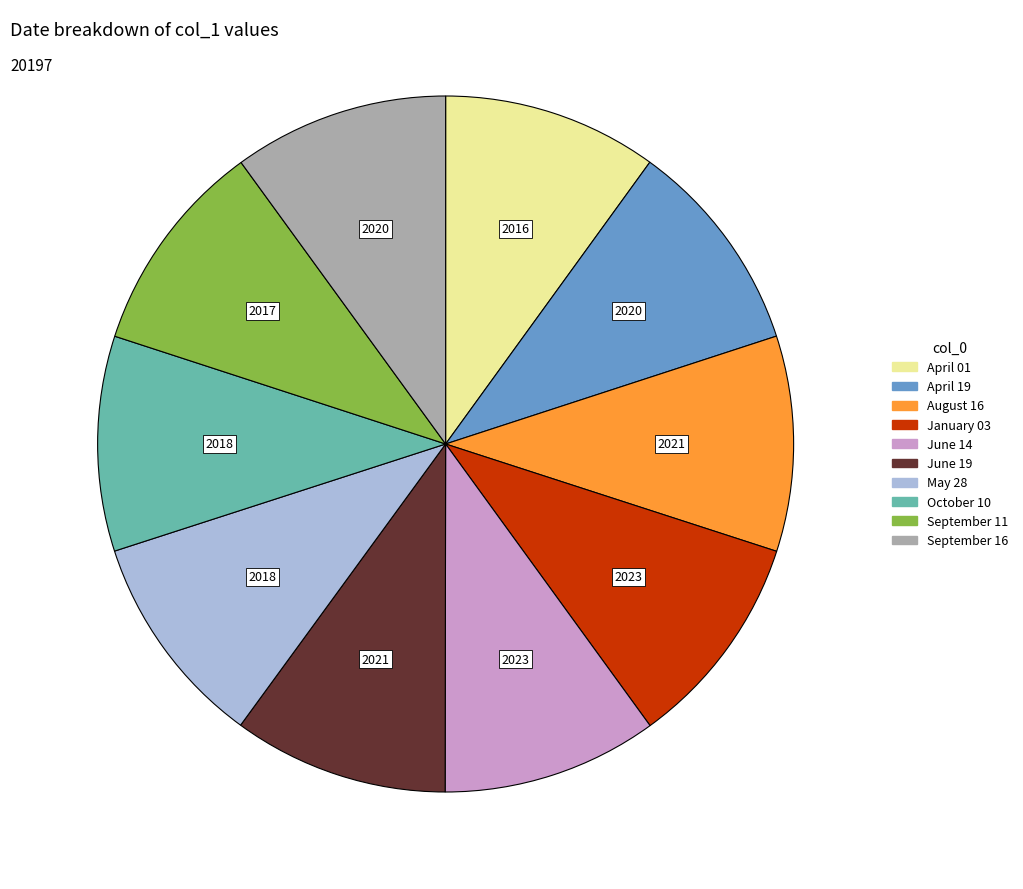

Does April 19 represent more than half of the total?

No